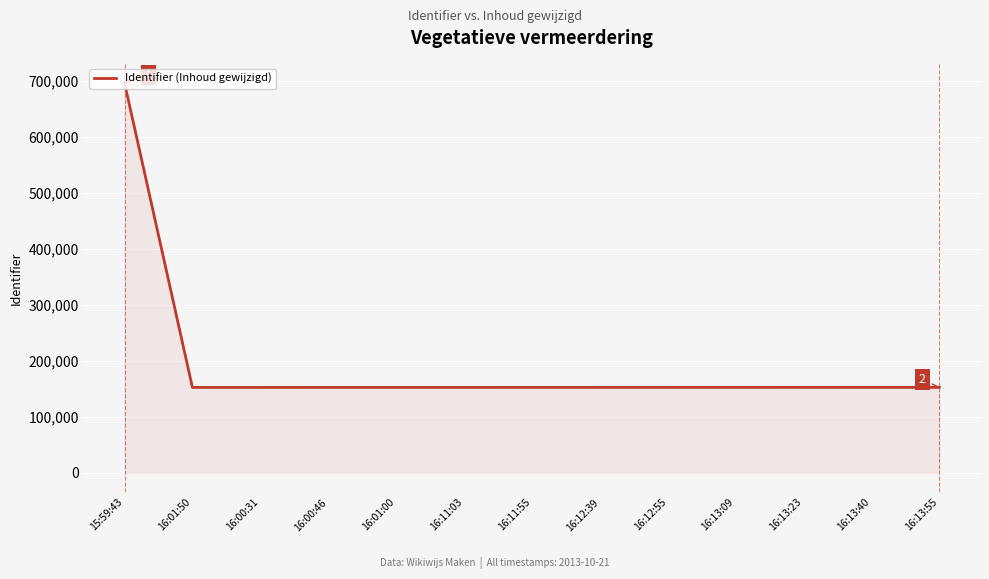

What is the difference between the values at 16:00:31 and 16:01:50?

2